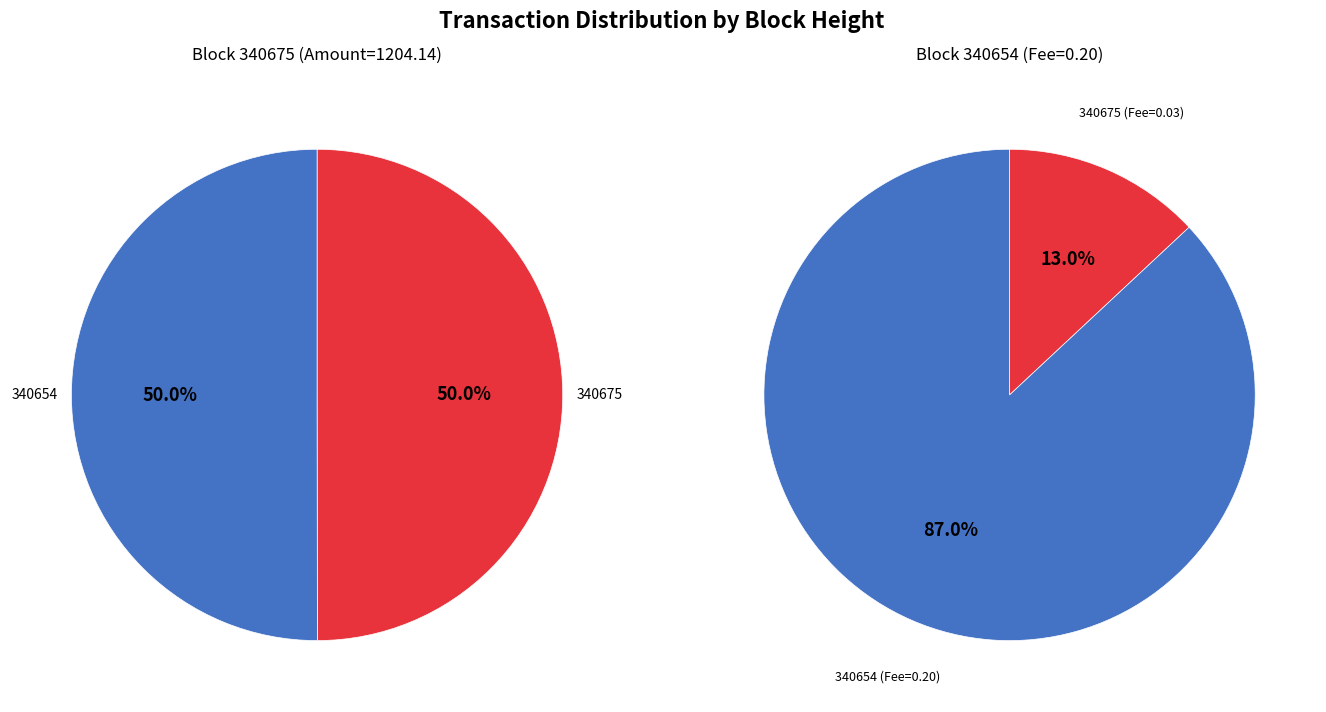

At 0, list the series in order from largest to smallest.

left, right